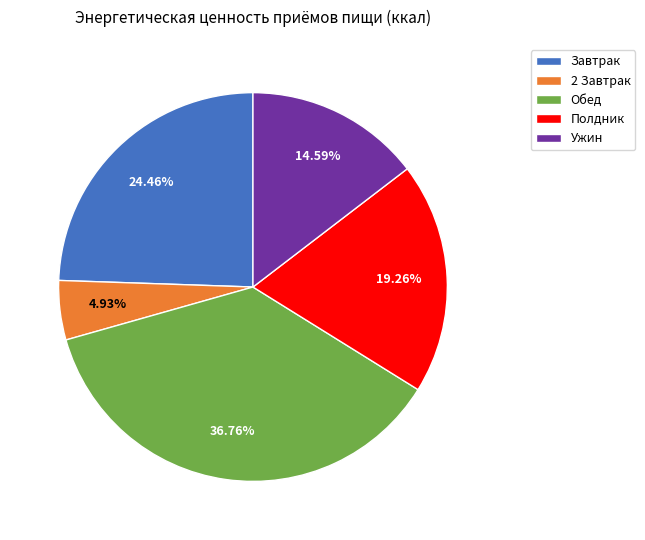

To the nearest percent, what is the difference between the Обед and Завтрак slice percentages?

12%